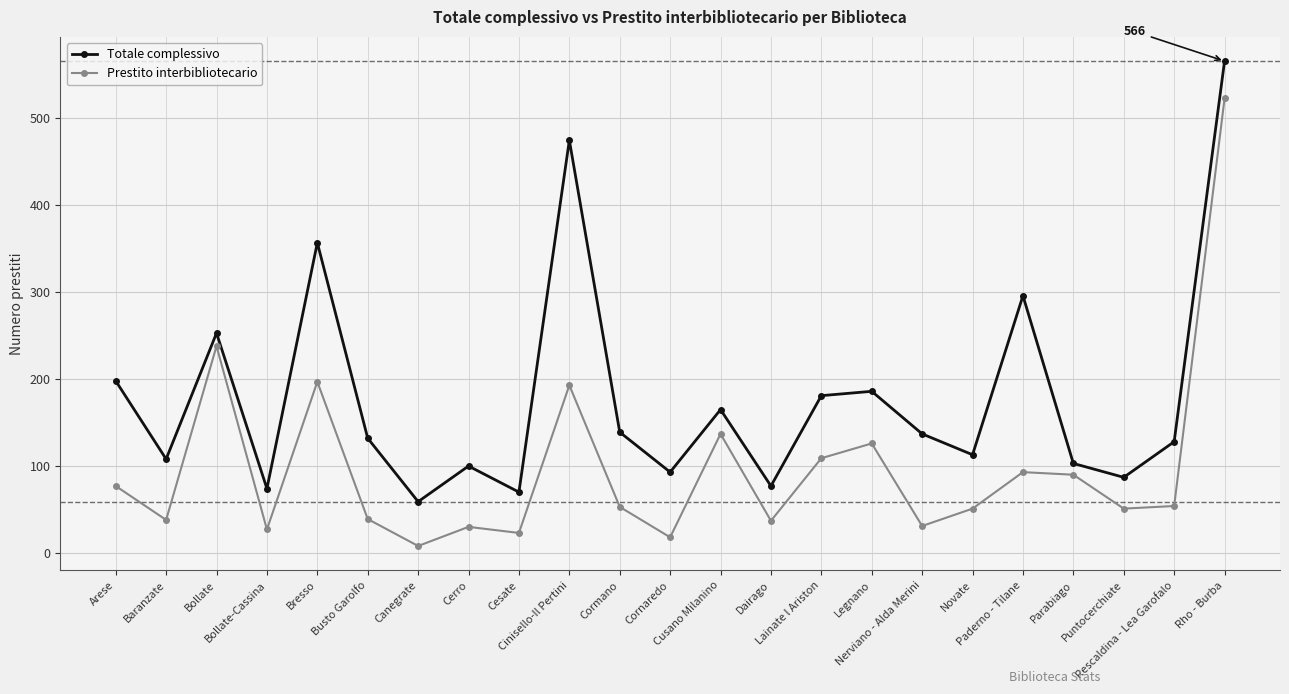

Rank the series by their average value, from lowest to highest.

Prestito interbibliotecario, Totale complessivo